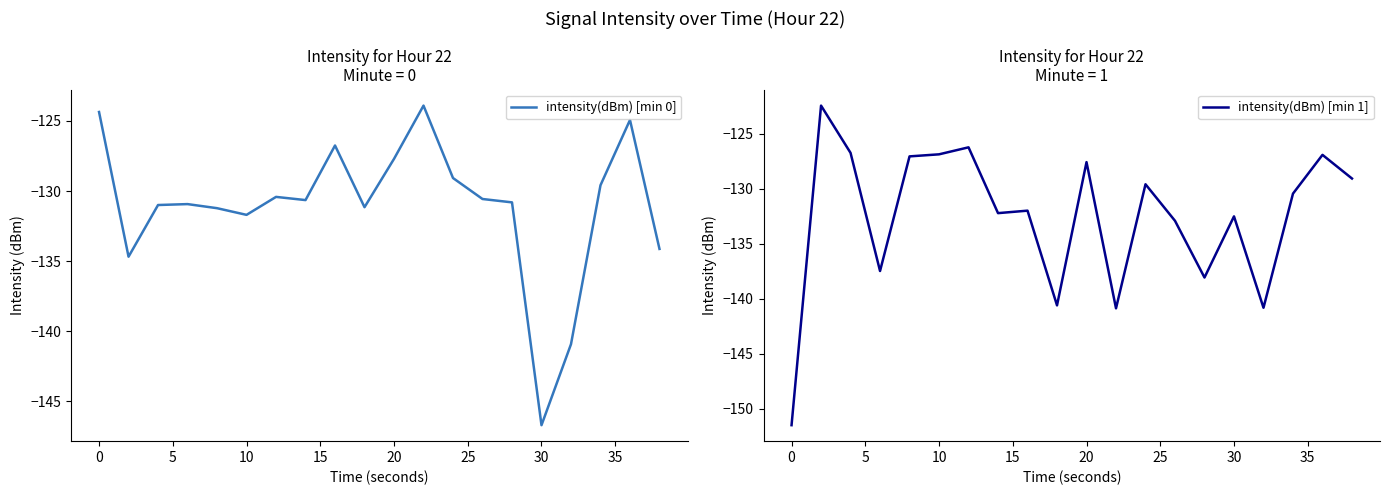

The intensity(dBm) [min 1] series shows -36.0 at 19. True or false?

False